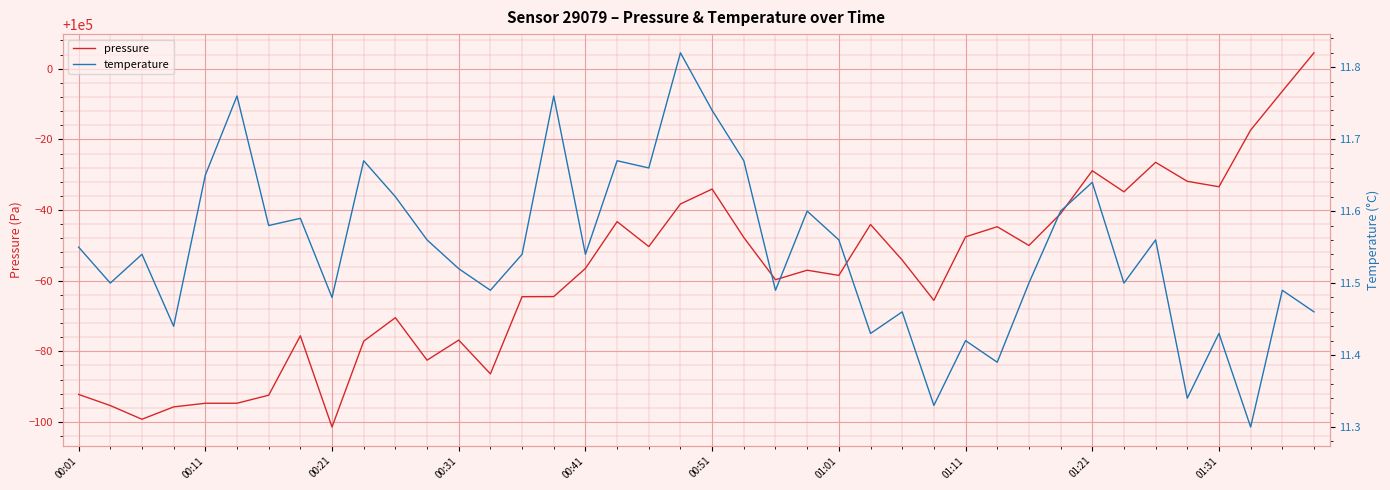

What is the difference between the second highest and minimum values in the temperature series?

0.5